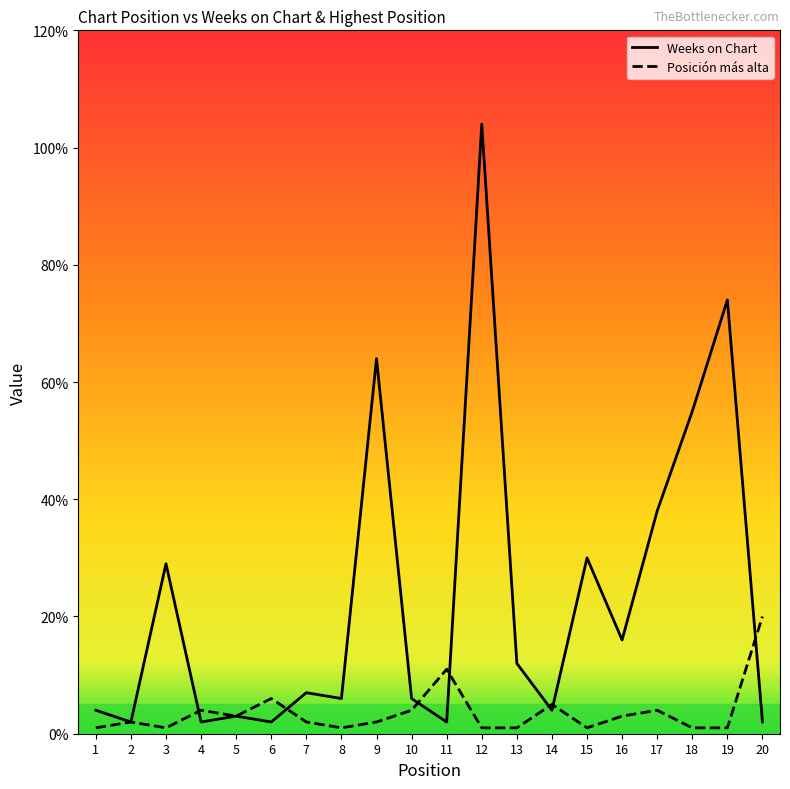

Reading right to left, what are all the values shown in this chart?

Weeks on Chart: 20=2	19=74	18=55	17=38	16=16	15=30	14=4	13=12	12=104	11=2	10=6	9=64	8=6	7=7	6=2	5=3	4=2	3=29	2=2	1=4
Posición más alta: 20=20	19=1	18=1	17=4	16=3	15=1	14=5	13=1	12=1	11=11	10=4	9=2	8=1	7=2	6=6	5=3	4=4	3=1	2=2	1=1